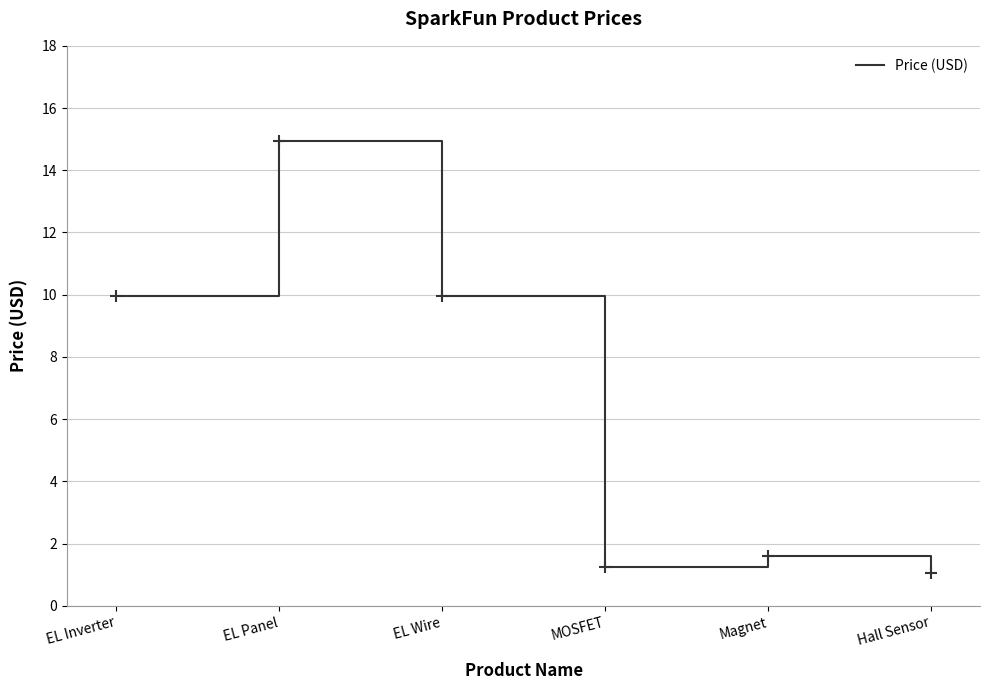

True or false: the data shows 1.0 at Magnet.

False